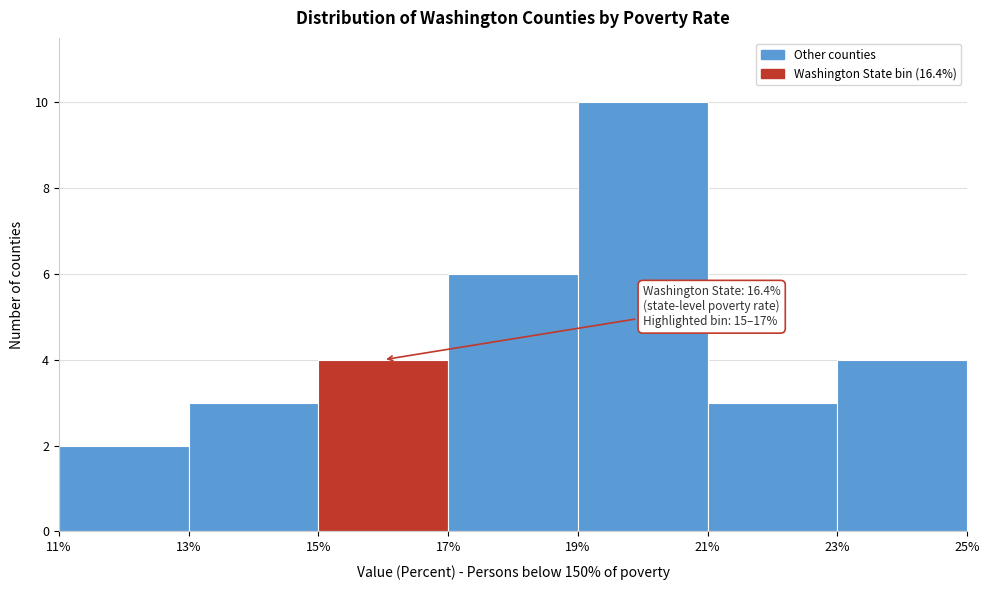

Which range on the x-axis has the tallest bar?

19% to 21%